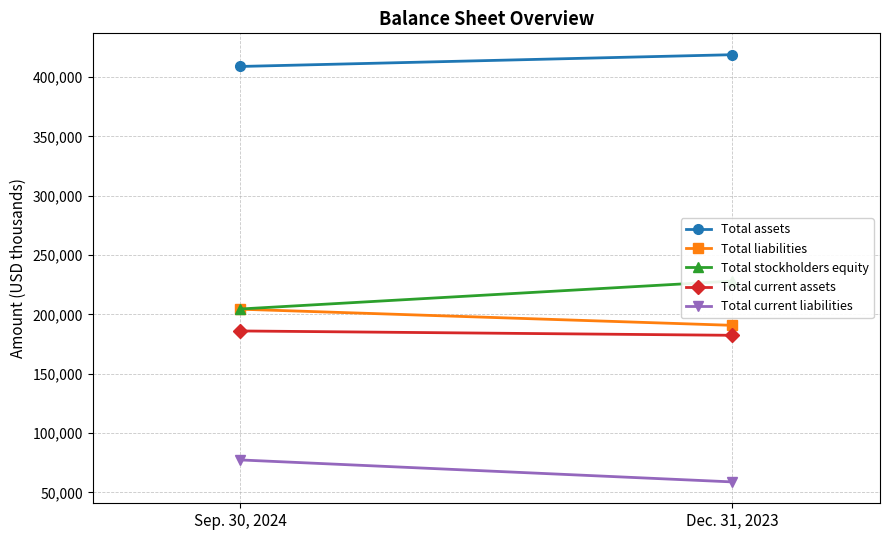

What are all the series names shown in the legend?

Total assets, Total liabilities, Total stockholders equity, Total current assets, Total current liabilities